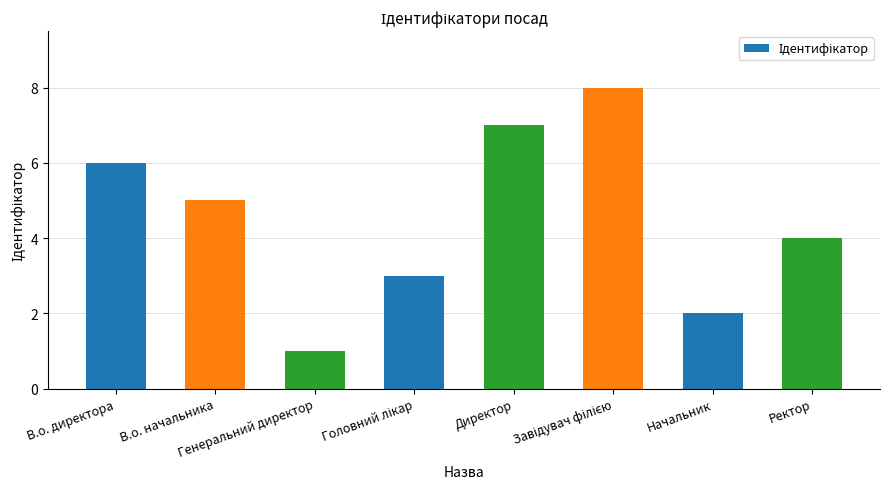

Read the value at Директор.

7